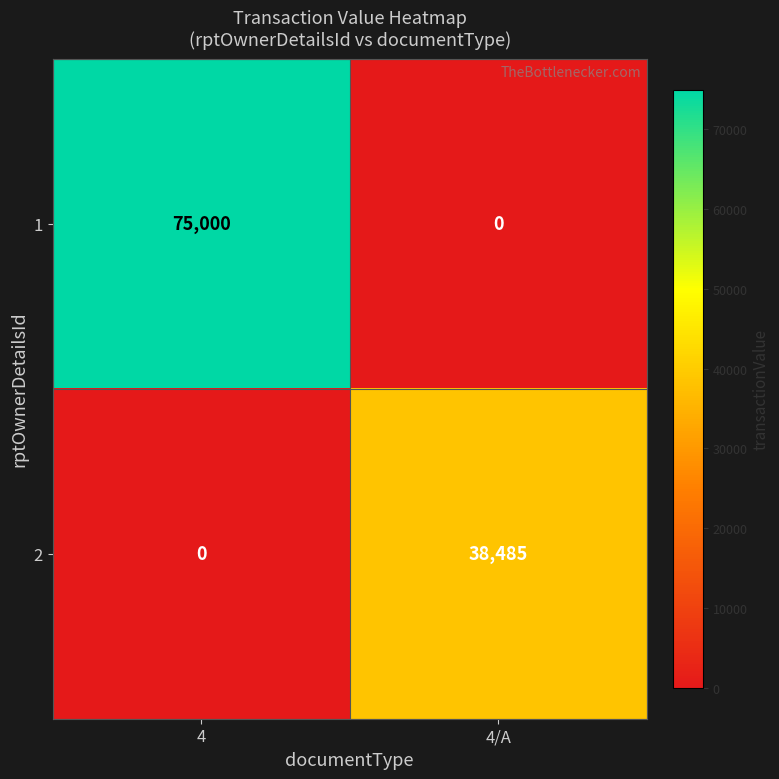

What is the highest value of the 1 series?

75000